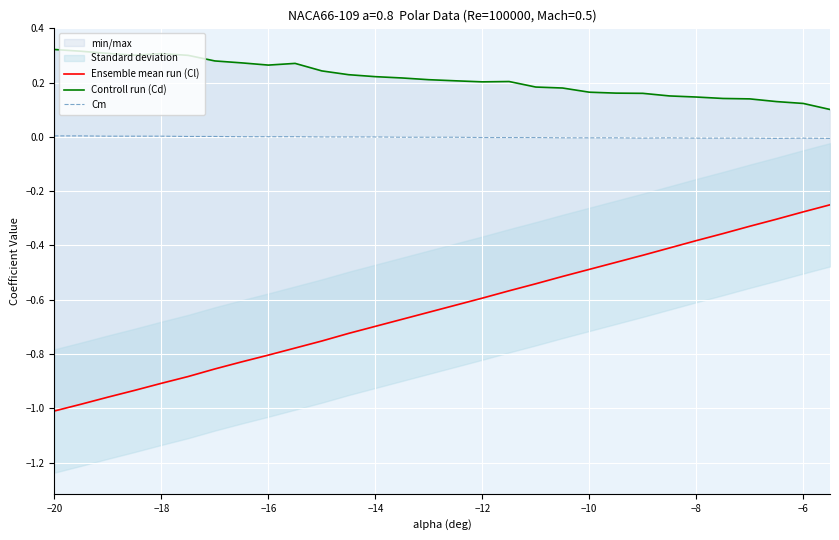

At which category does the chart reach its peak across all series?

−20